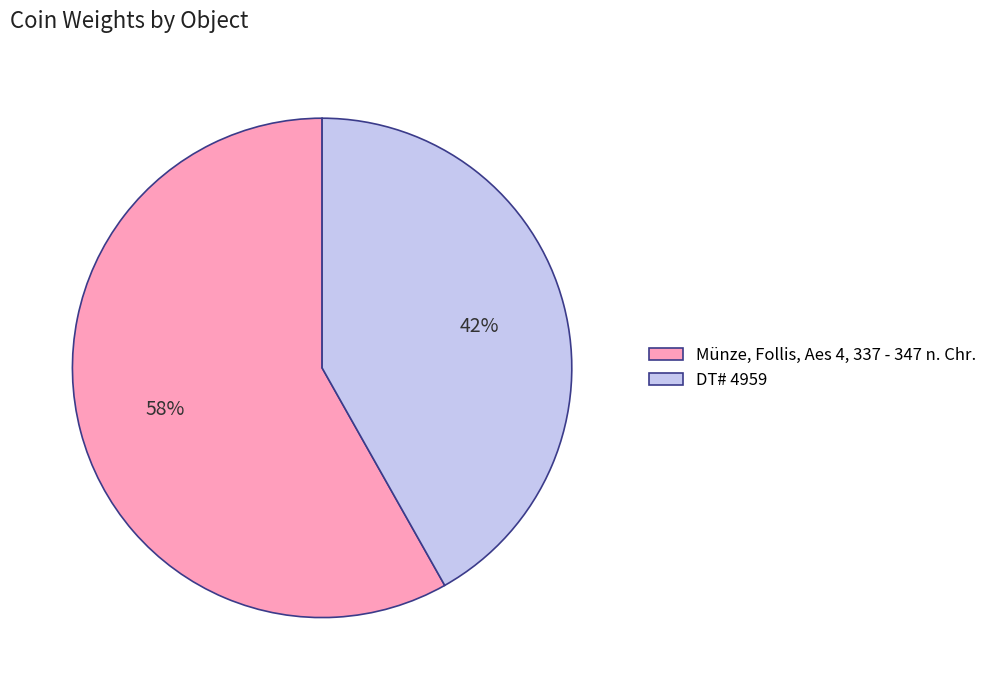

To the nearest percent, what is the combined percentage of DT# 4959 and Münze, Follis, Aes 4, 337 - 347 n. Chr.?

100%